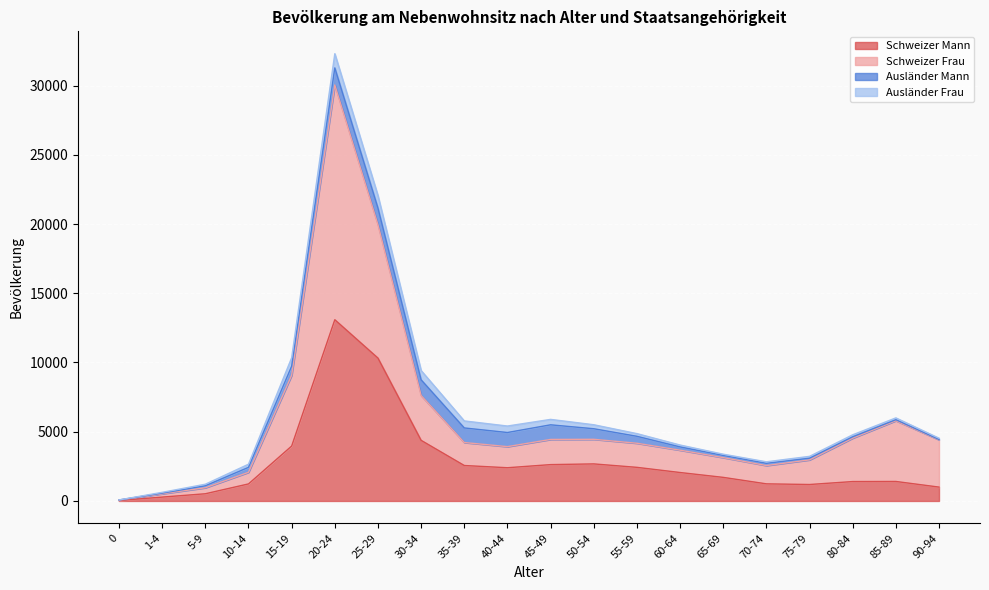

At which category is the sum across all series the highest?

20-24